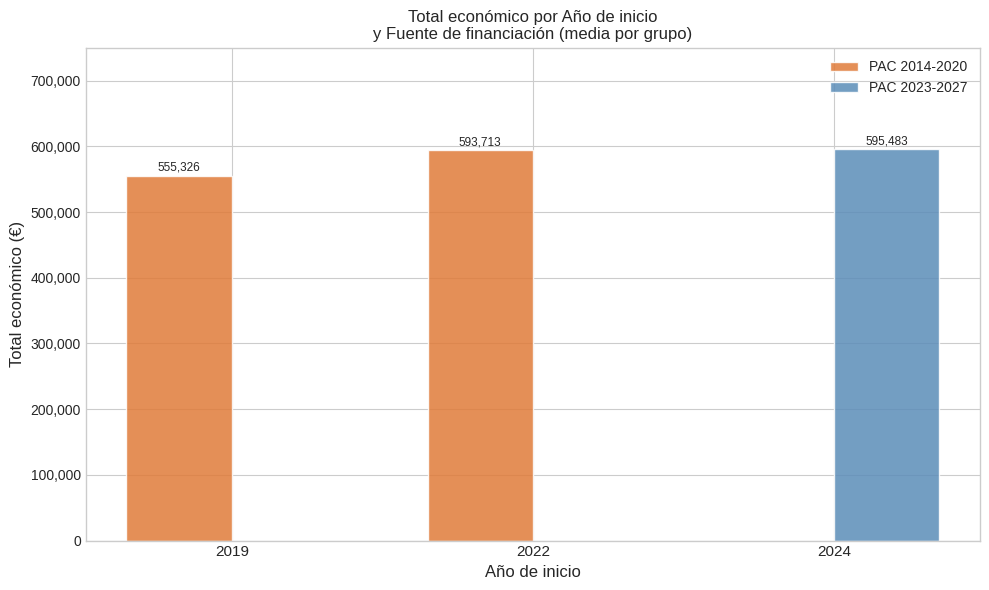

Between 2019 and 2024, which series saw the biggest shift?

PAC 2023-2027